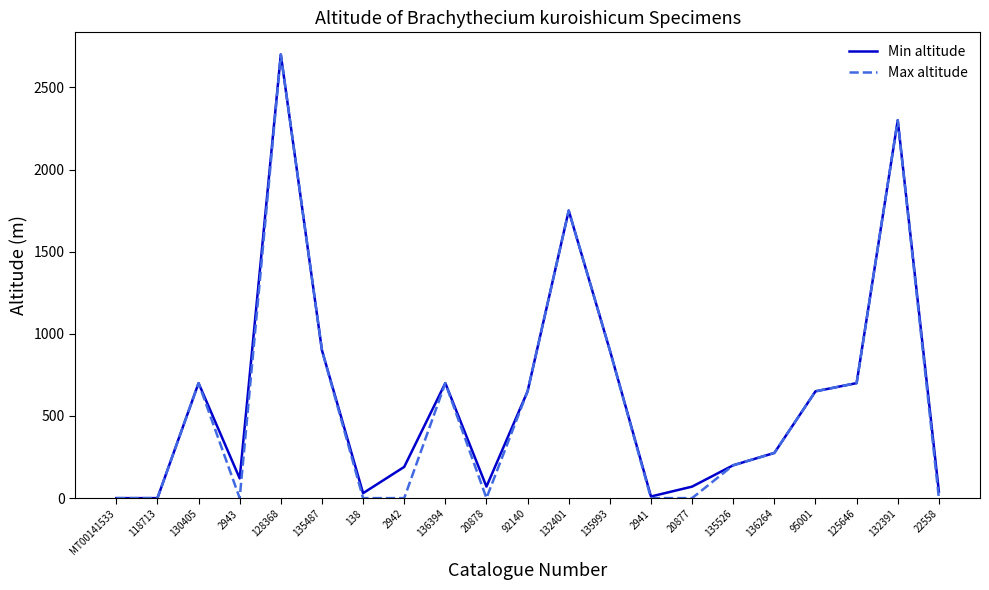

Is it true that Min altitude equals 190 at 2942?

True